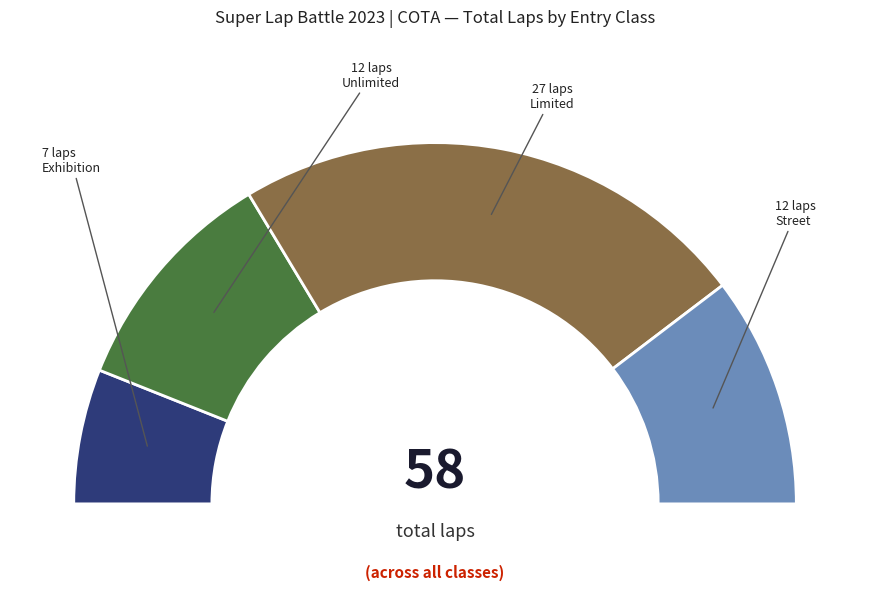

Is there any slice that represents more than half of the pie?

No